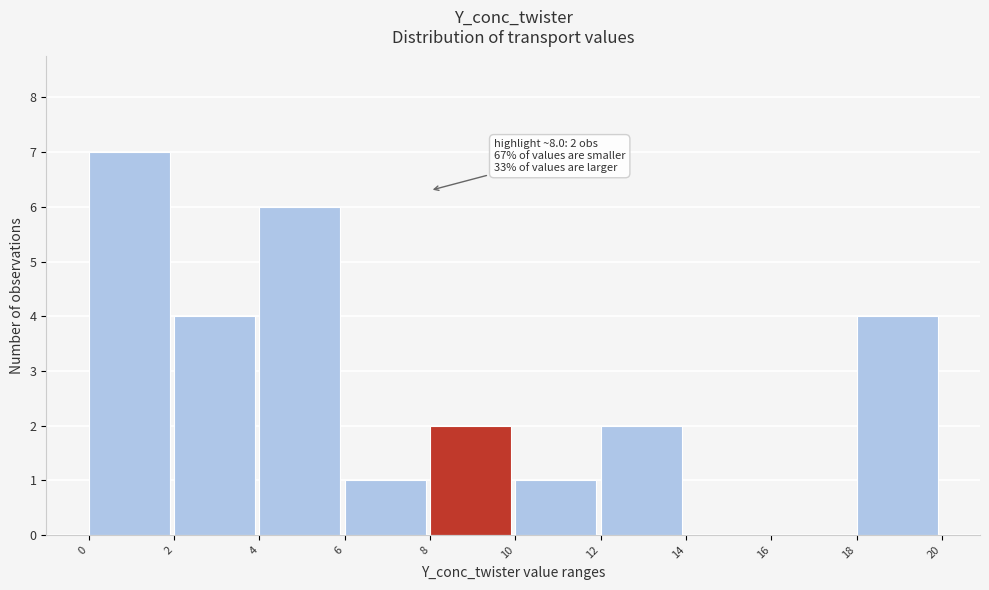

Over which range of the x-axis is the bar tallest?

0 to 2